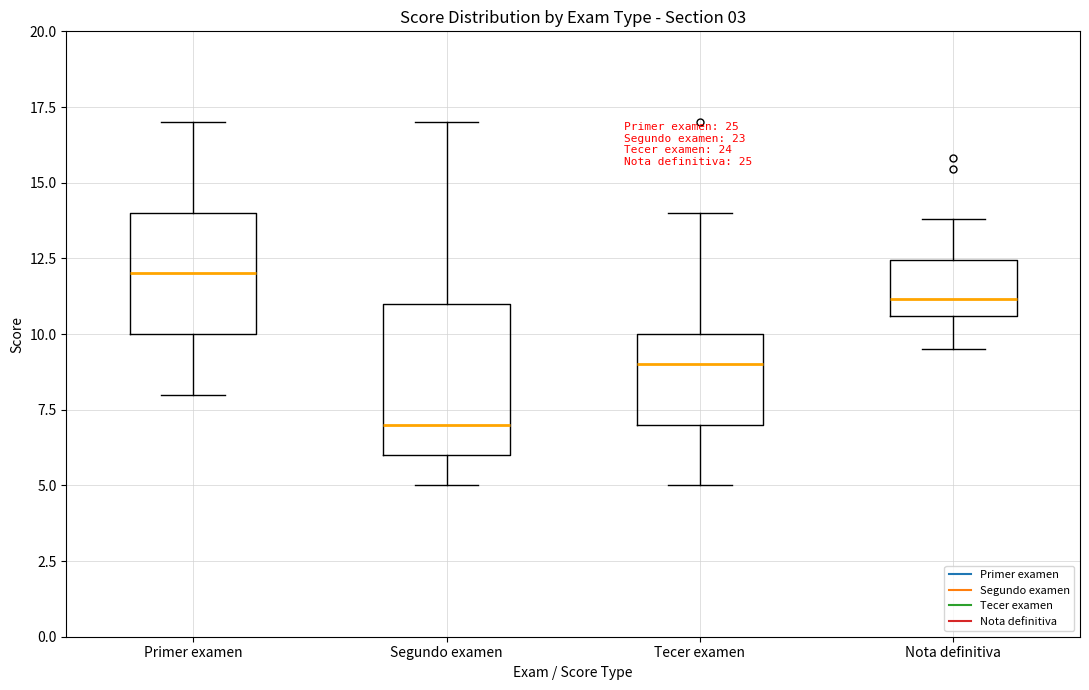

Where is the lower edge of the box for Tecer examen on the y-axis? The values are not printed on the chart, so give them approximately, as read against the axis.

7.0